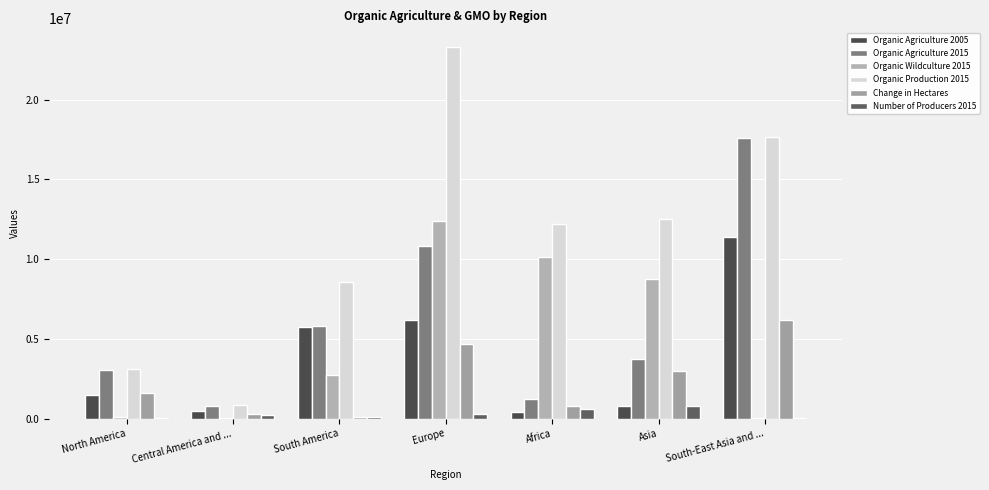

The Organic Production 2015 series shows 9788329 at South-East Asia and .... True or false?

False